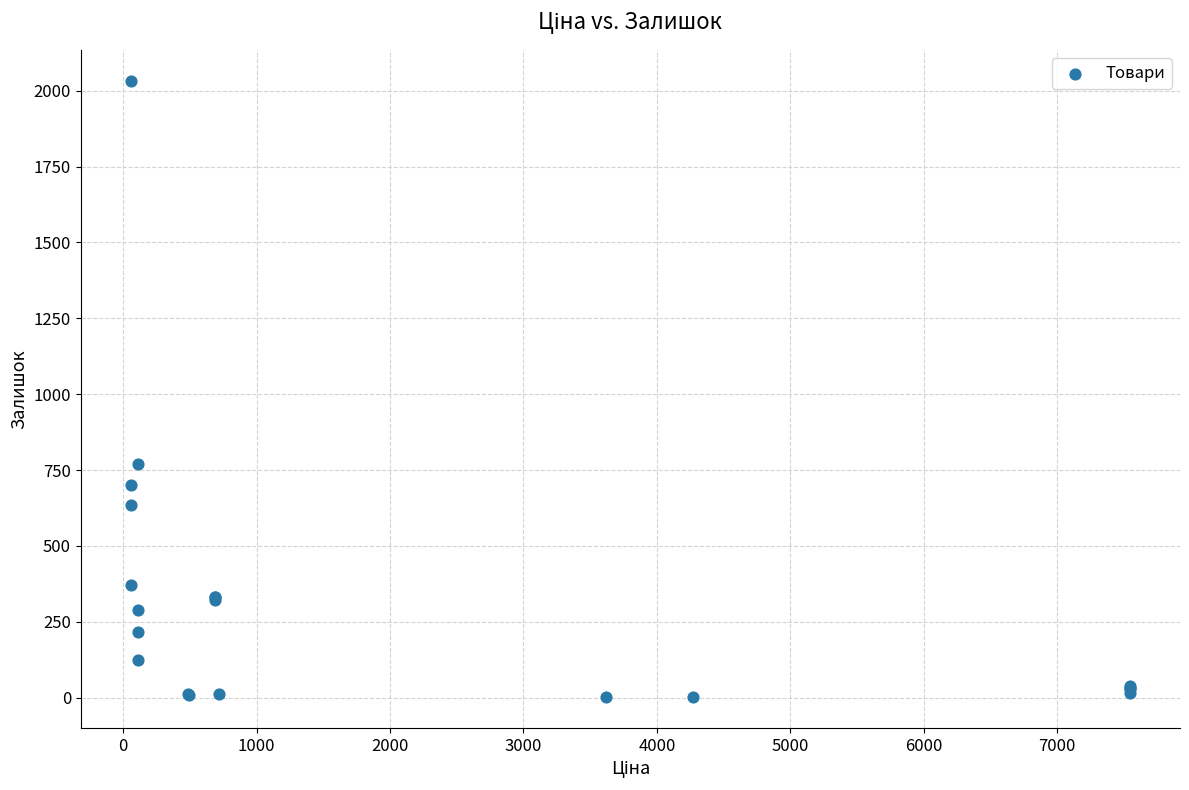

What Y value in the scatter plot is closest to 1017?

770